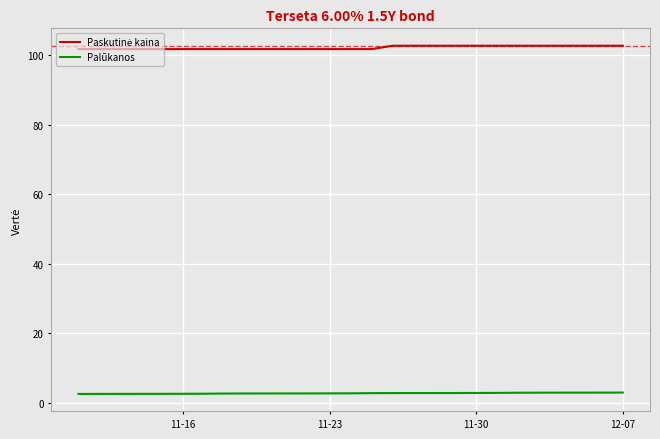

What is the maximum value shown in the chart?

102.8